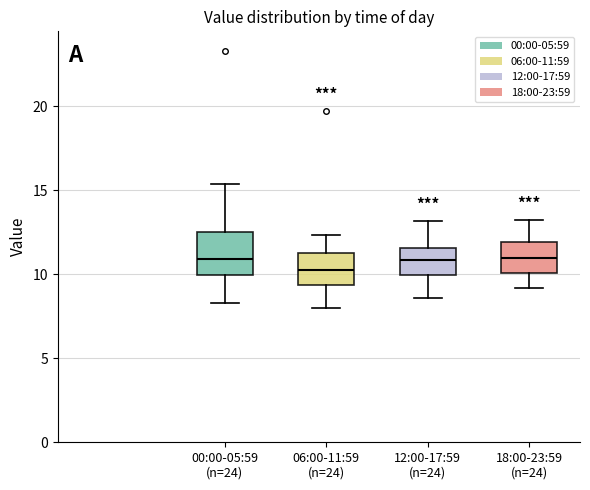

Where does the lower whisker of the box for 06:00-11:59 (n=24) end on the y-axis? The values are not printed on the chart, so give them approximately, as read against the axis.

8.0